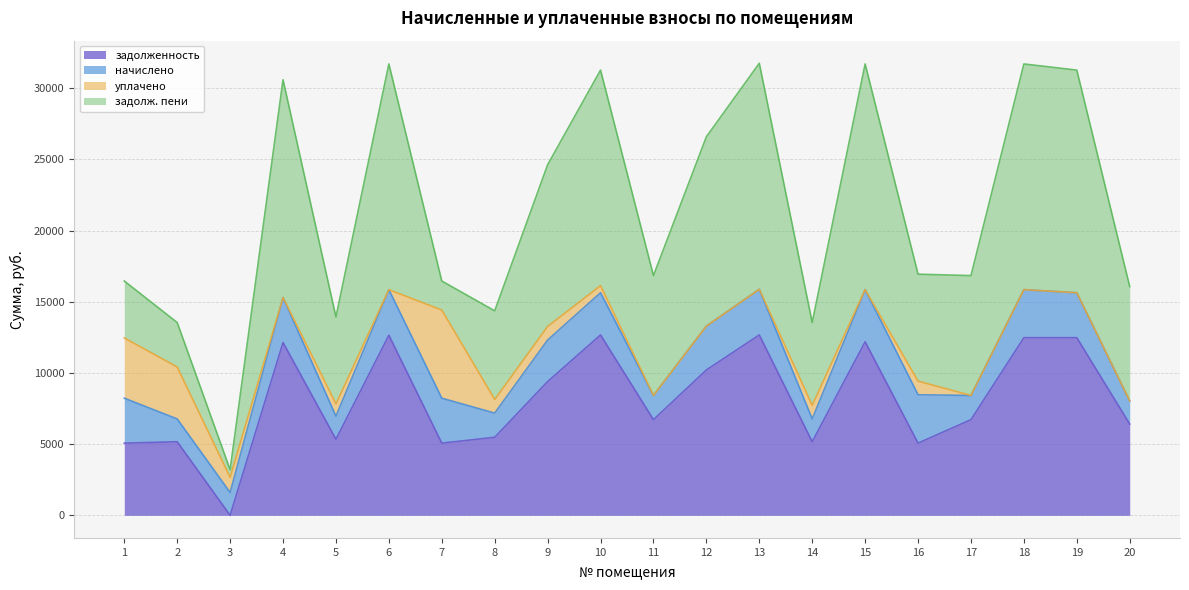

What is the total value across all series at 1?

16460.9